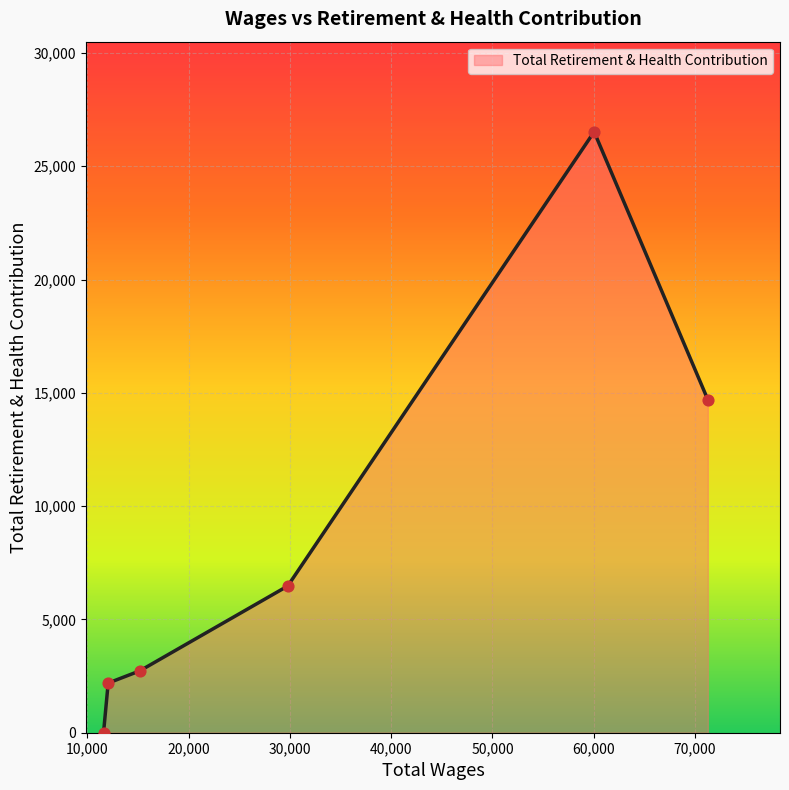

What is the difference between the second highest and second lowest values?

12506